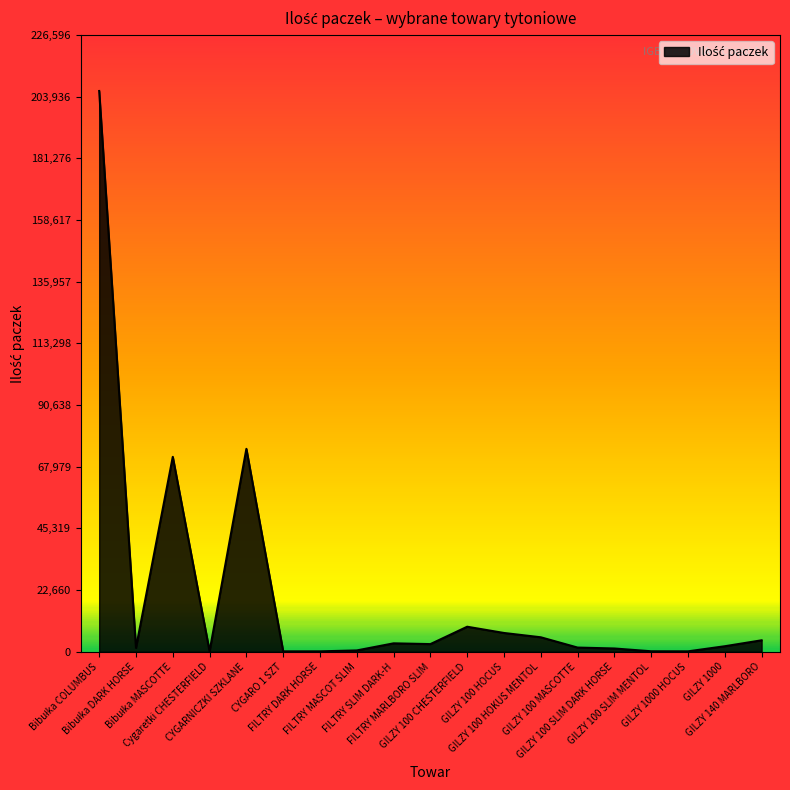

Count the number of categories in the chart.

19